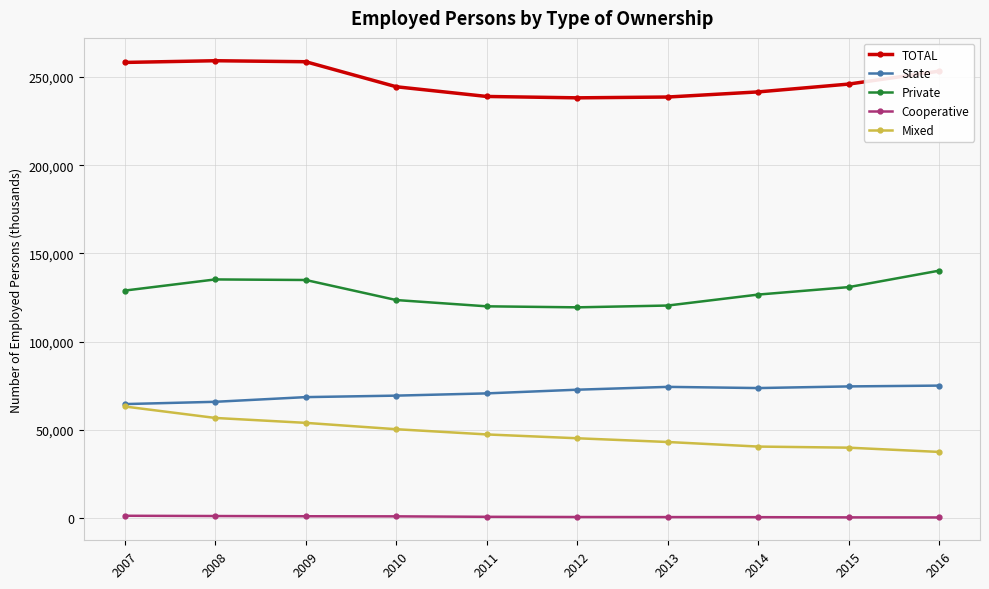

How many data points in Cooperative are less than 768?

5